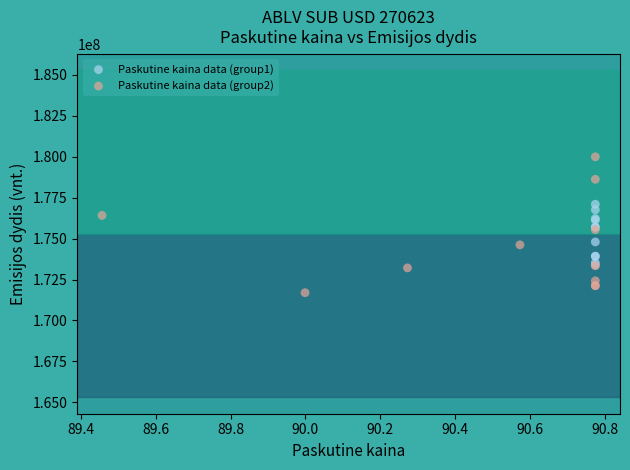

Which series reaches the minimum Y coordinate?

Paskutine kaina data (group2)